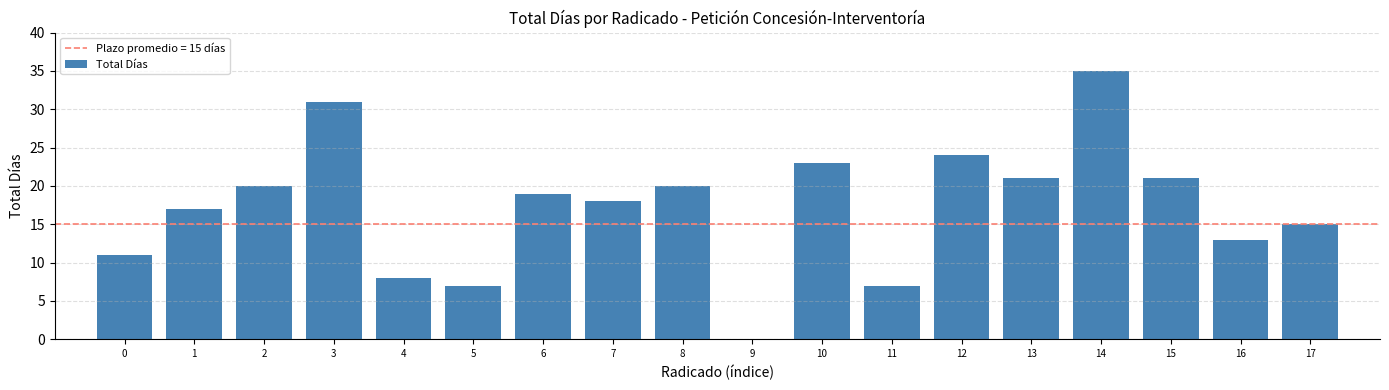

Between 2 and 7, which is larger?

2